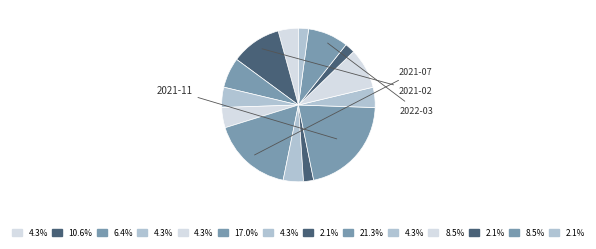

Is there any slice that represents more than half of the pie?

No